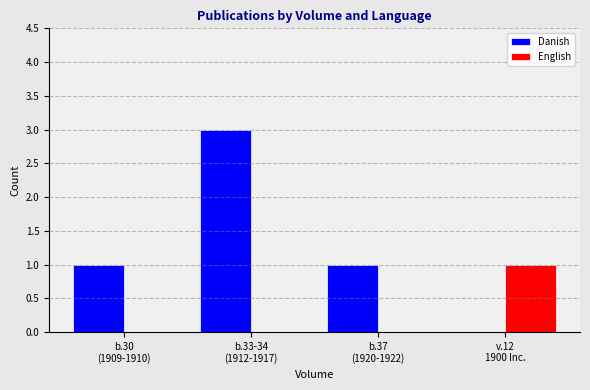

Count the number of data series in this chart.

2